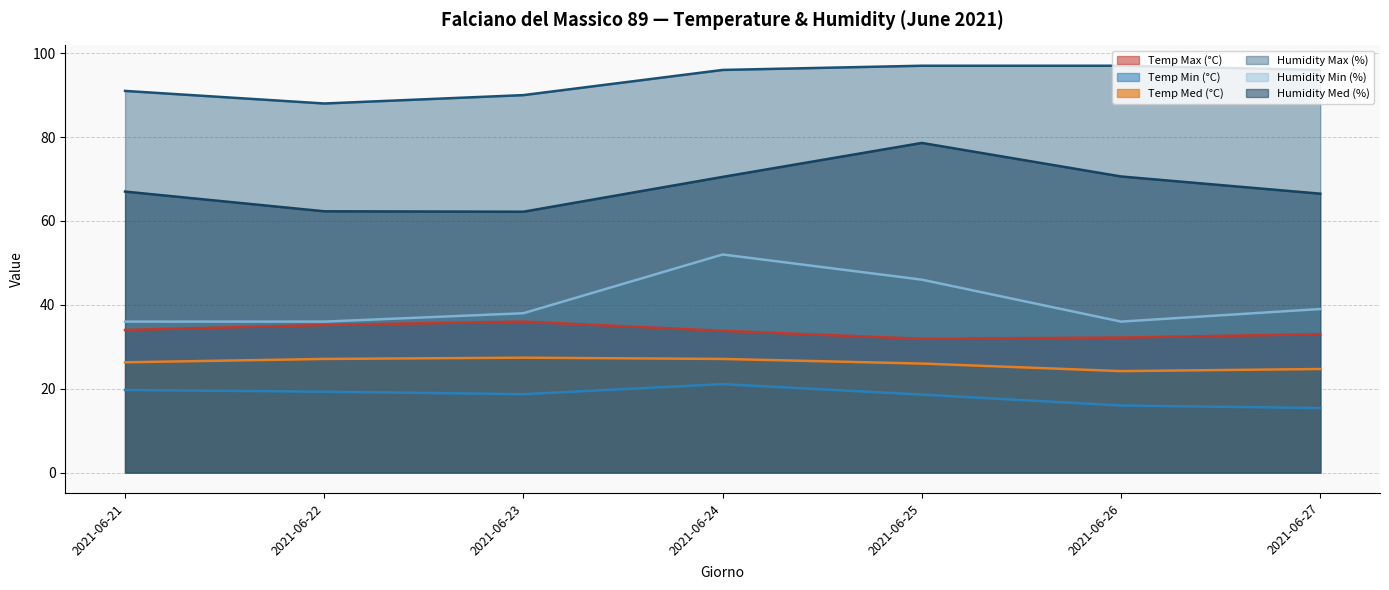

What is the spread (max minus min) of values at 2021-06-25?

78.4